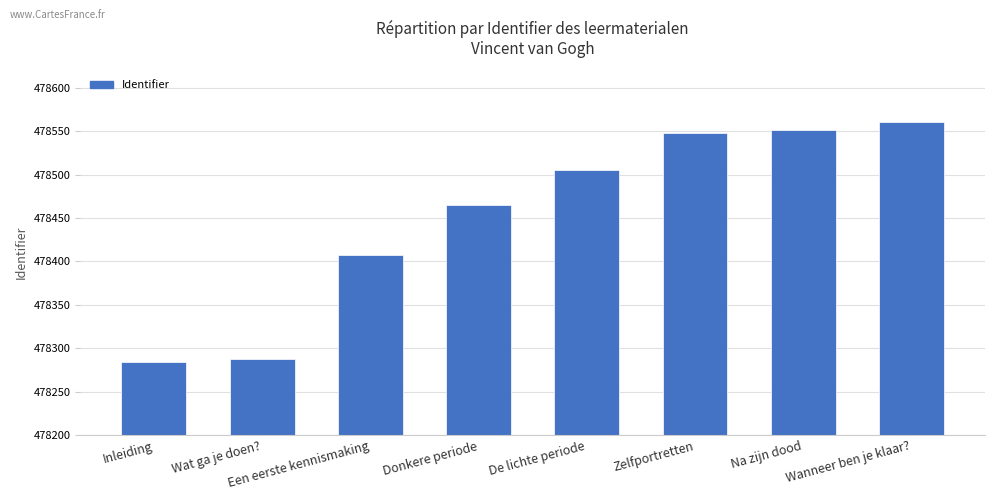

What is the label of the 6th bar from the left?

Zelfportretten